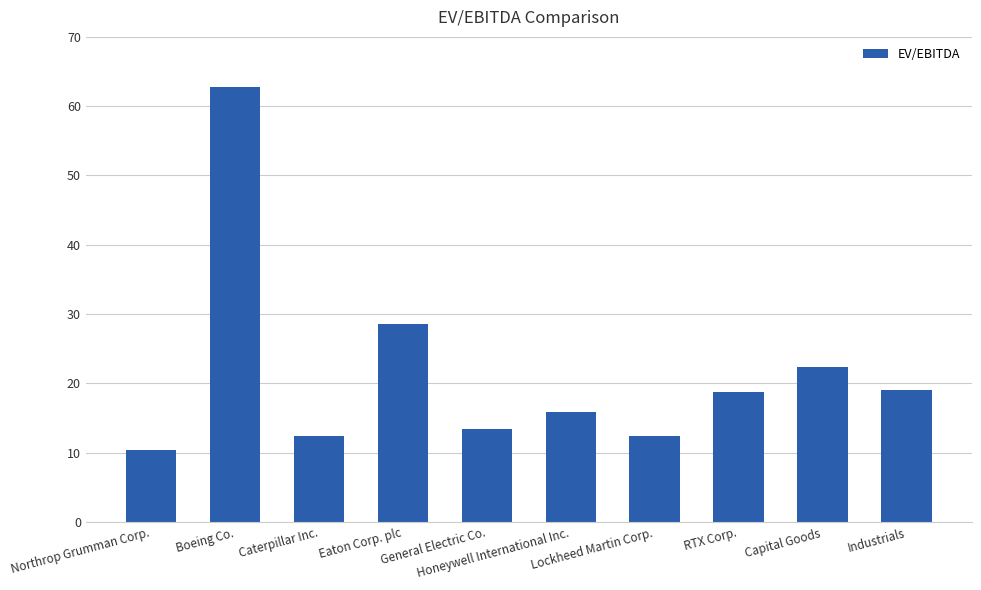

What is the sum of all values?

216.0